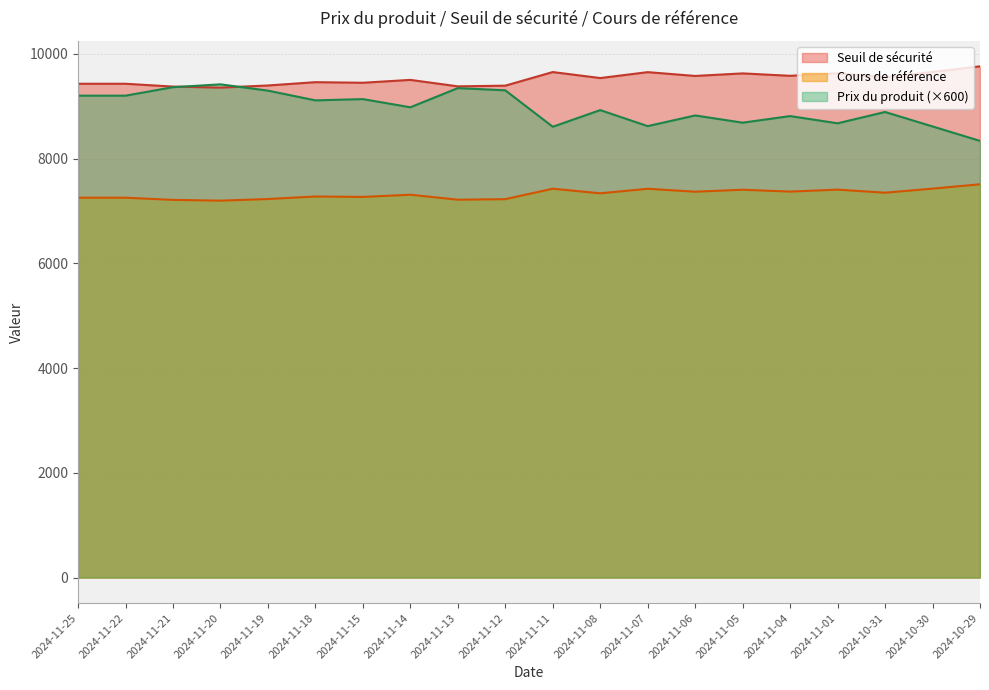

Where is the first local minimum for Prix du produit?

2024-11-18